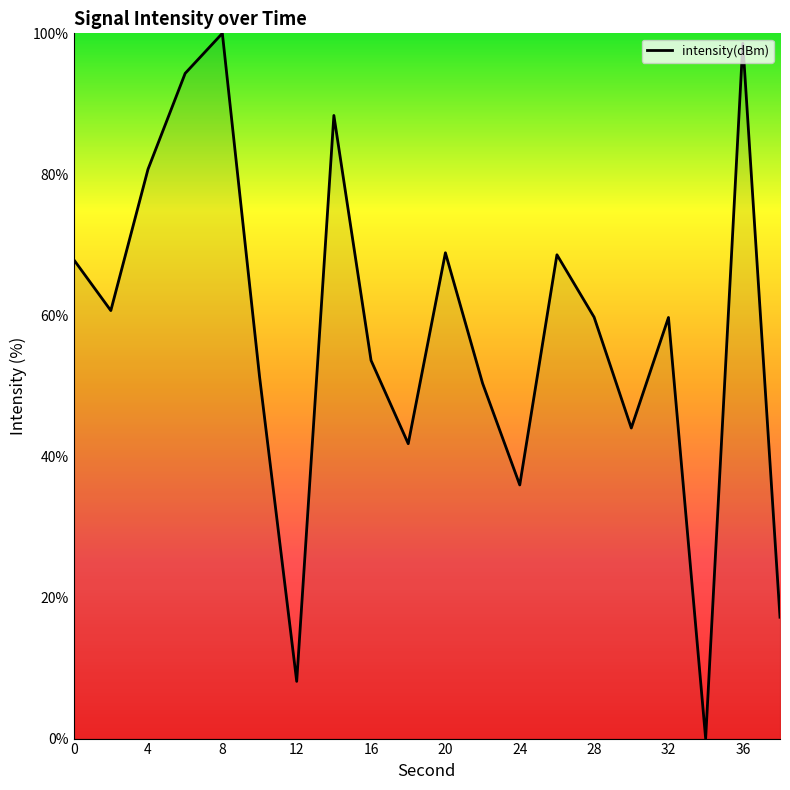

What is the maximum value shown in the chart?

100.0